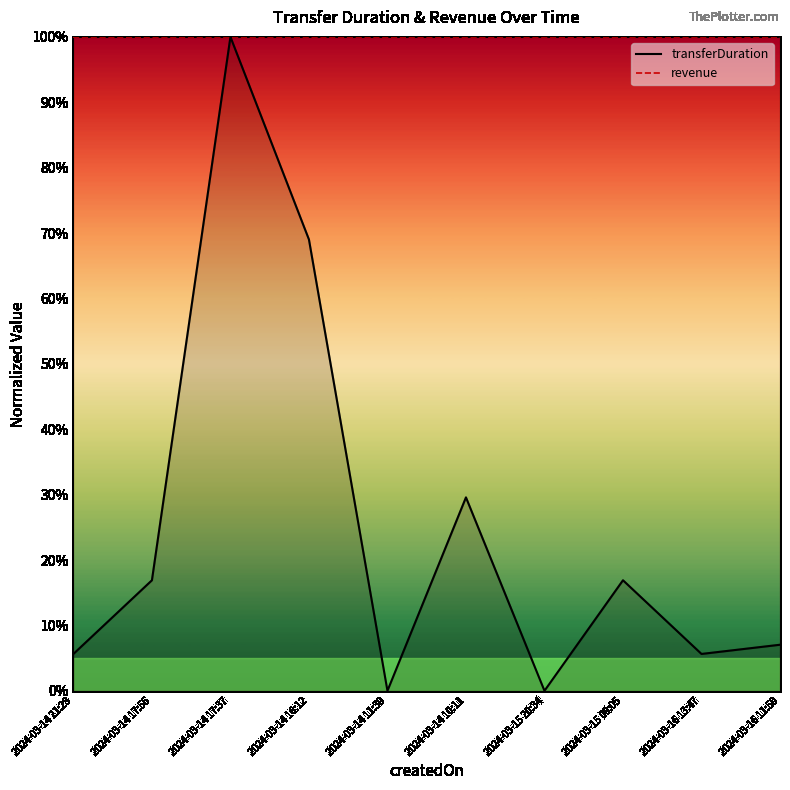

How many values in the transferDuration series are below 16?

5